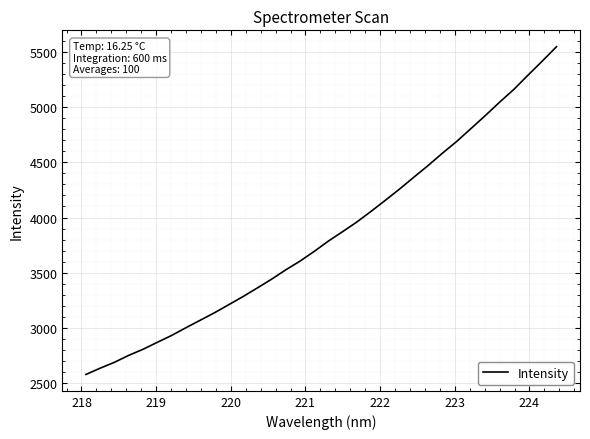

Does the chart display data point markers on the line(s)?

No